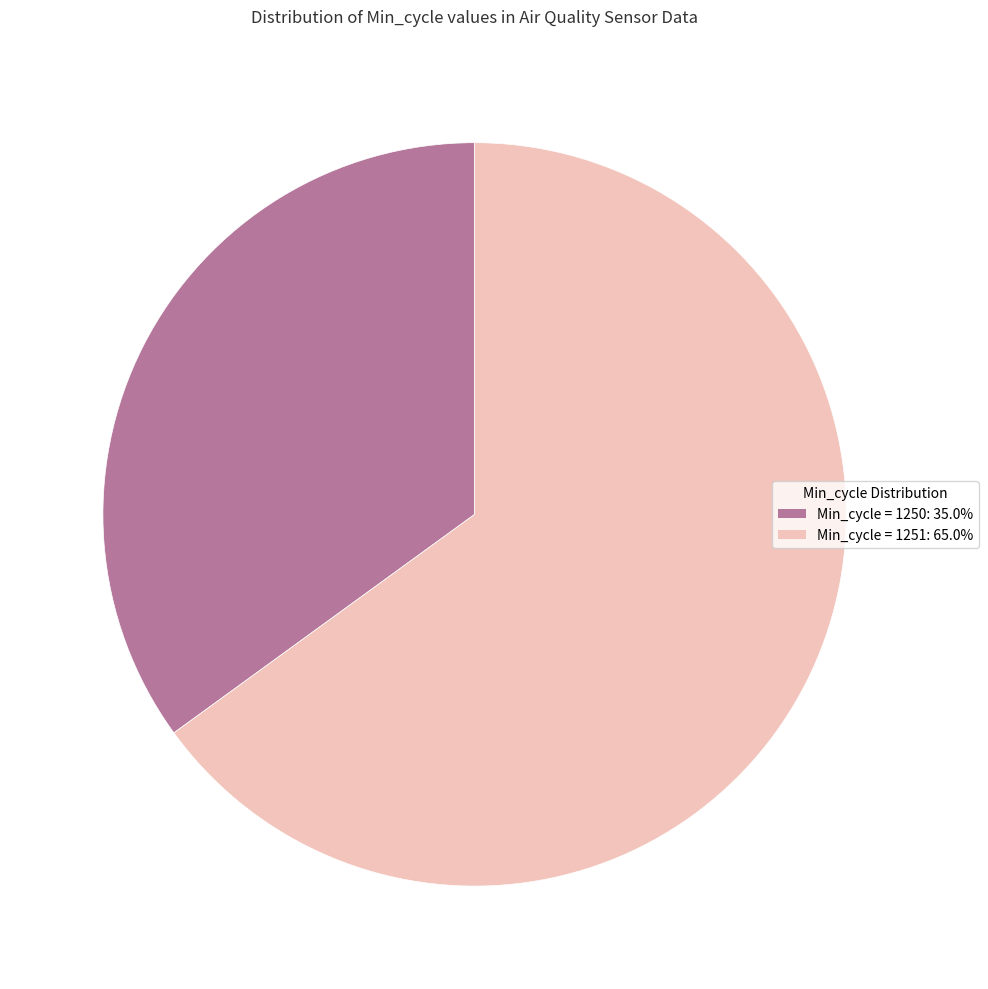

Do Min_cycle = 1251: 65.0% and Min_cycle = 1250: 35.0% together represent more than half of the pie?

Yes